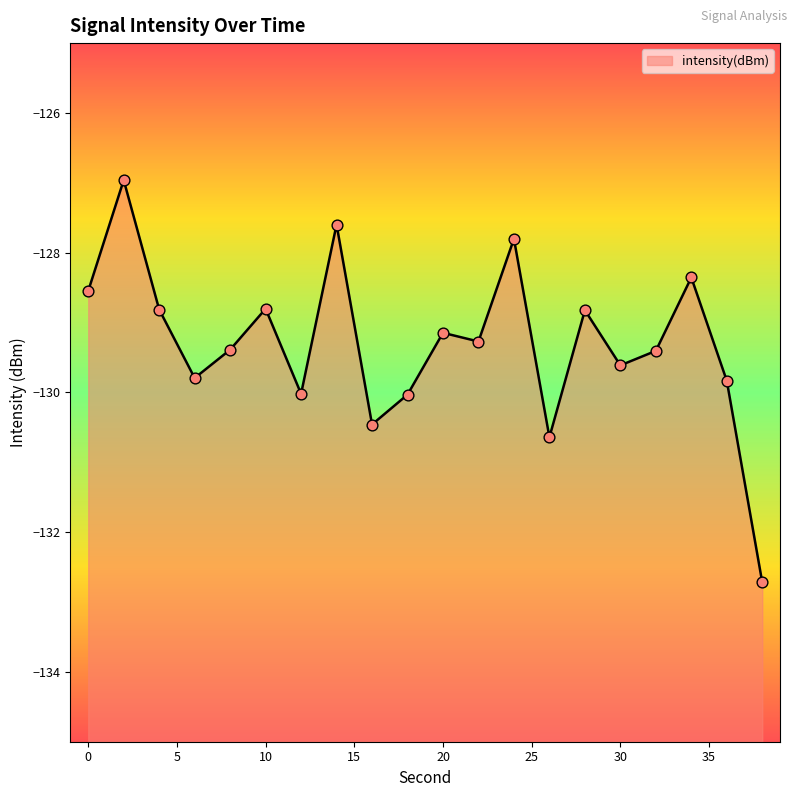

Between 10 and 18, which is larger?

10